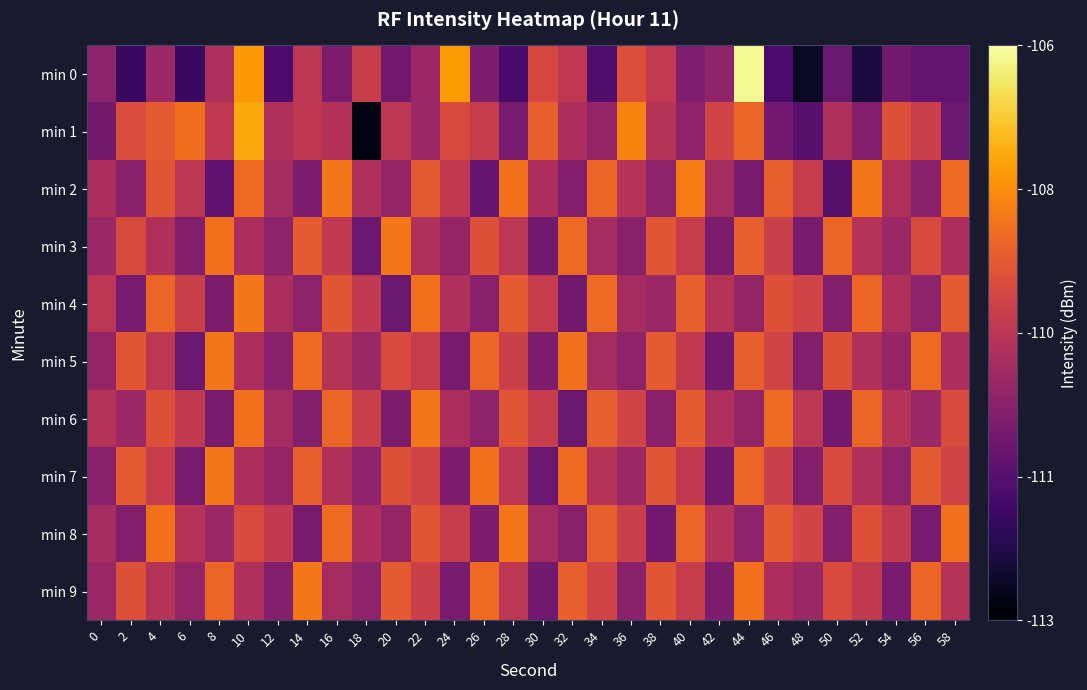

At how many categories does at least one series exceed -107?

1